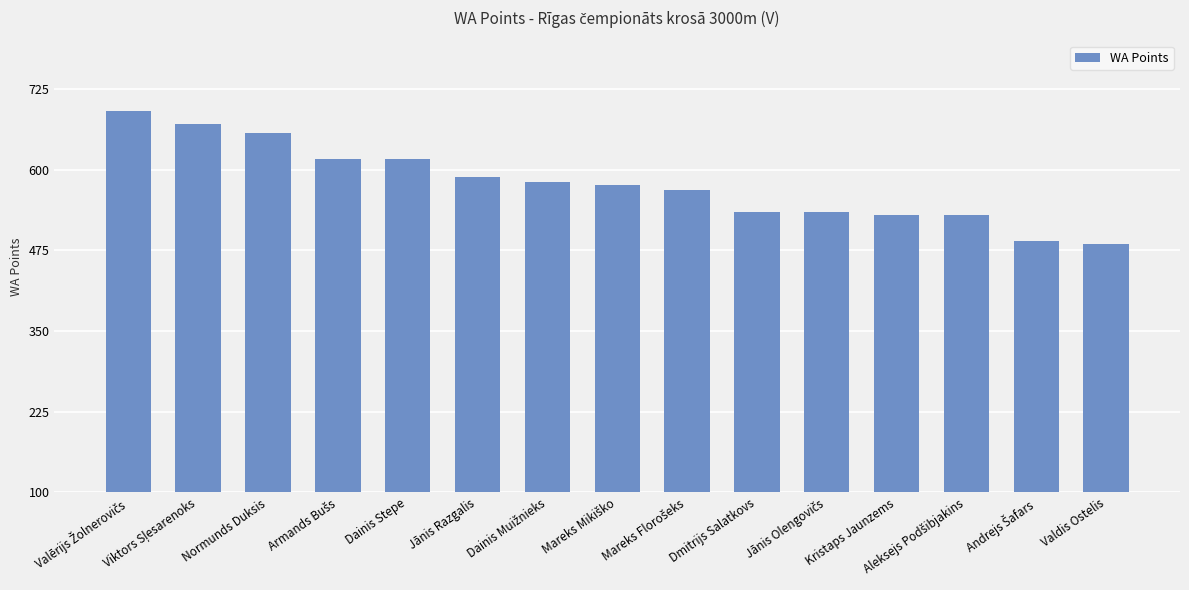

What is the sum of all values?

8664